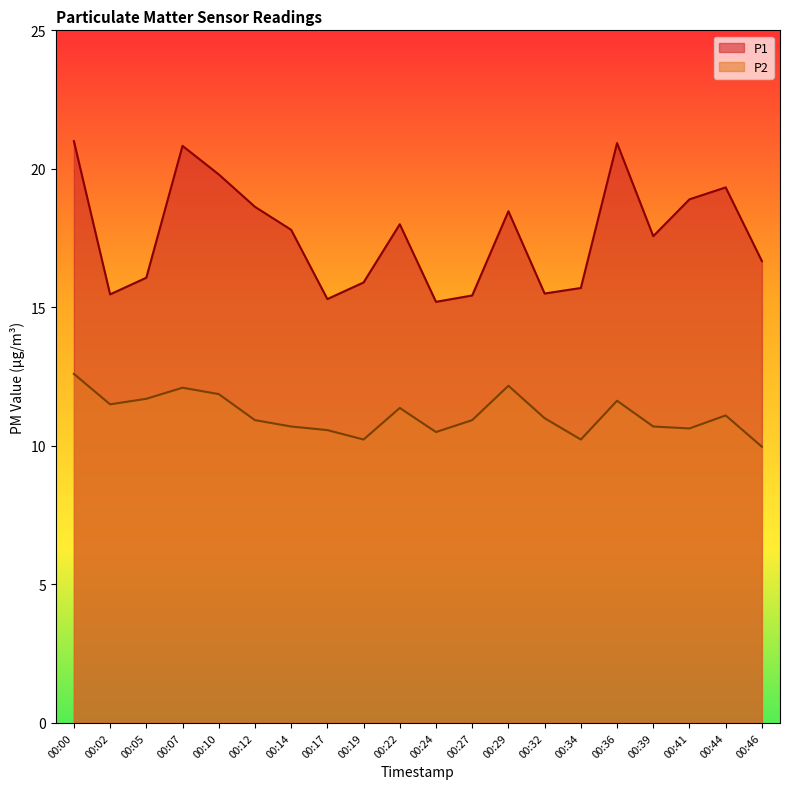

How many values in the P2 series exceed 11?

9